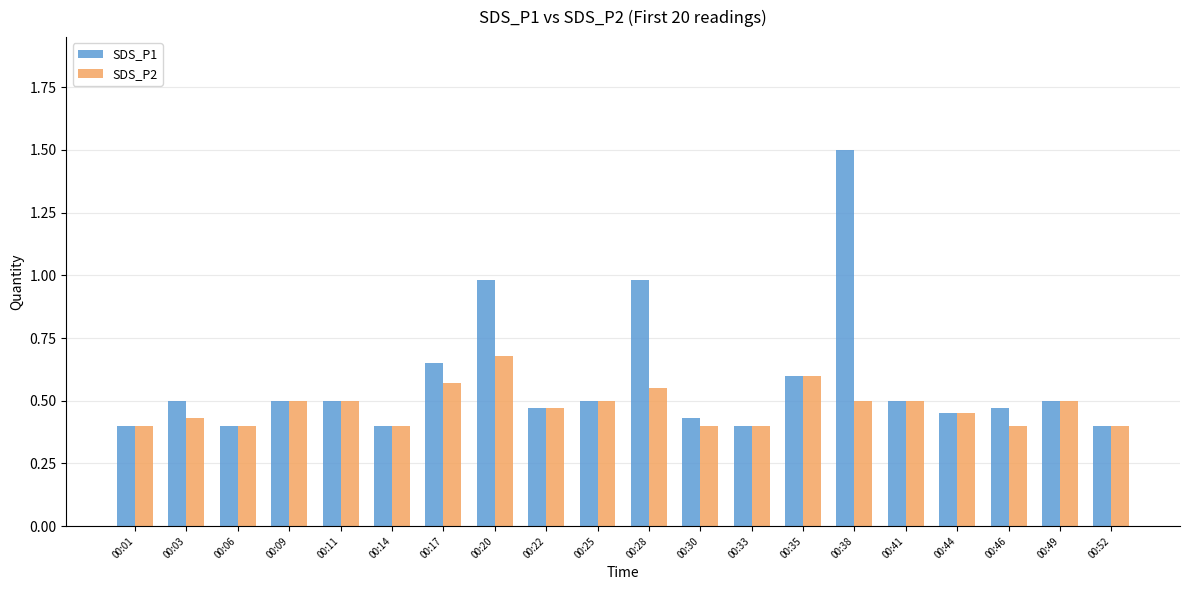

The SDS_P1 series shows 0.7 at 00:22. True or false?

False